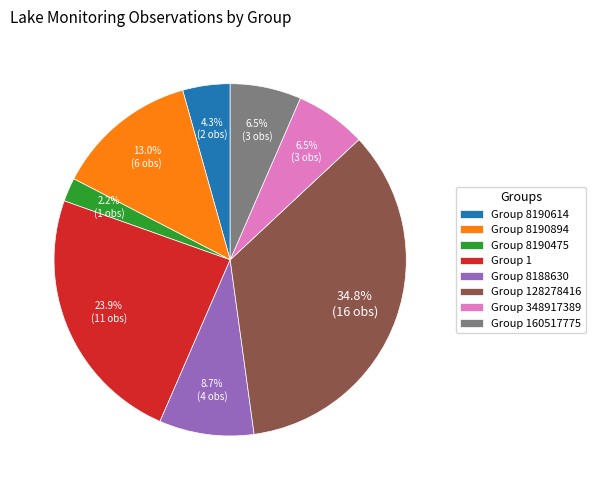

Which category has the smallest portion of the pie?

Group 8190475